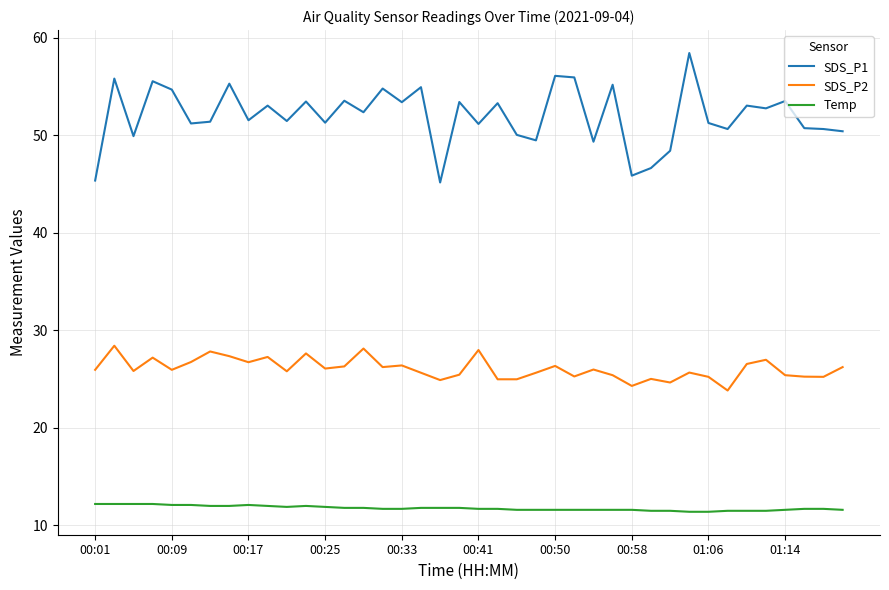

Which series has the largest total across all categories?

SDS_P1